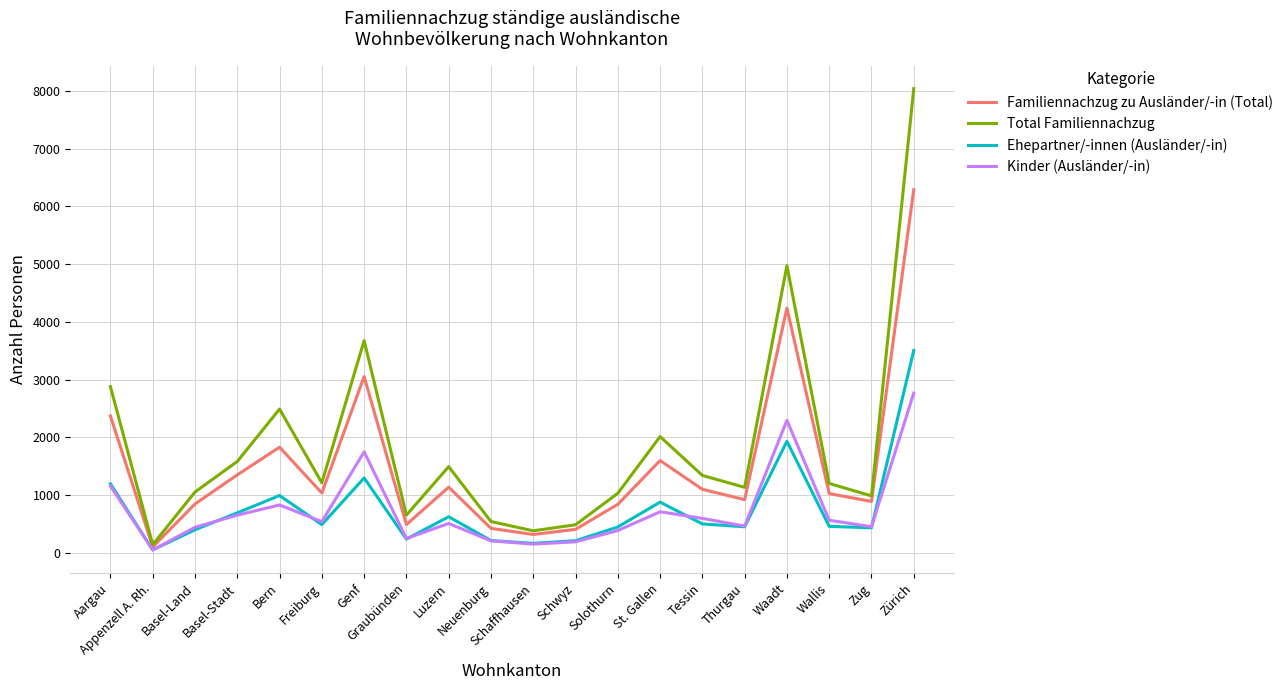

At which label does Kinder (Ausländer/-in) first exceed 542?

Aargau